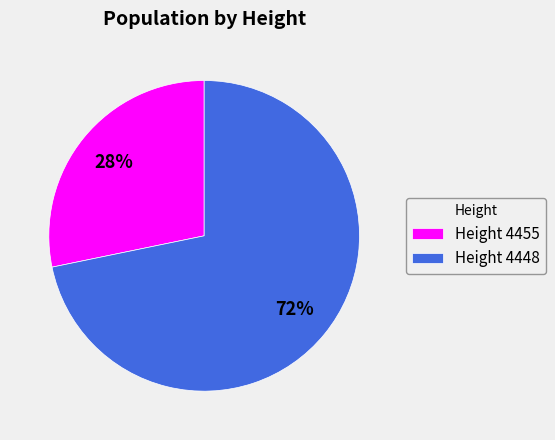

To the nearest percent, what is the average slice percentage?

50%